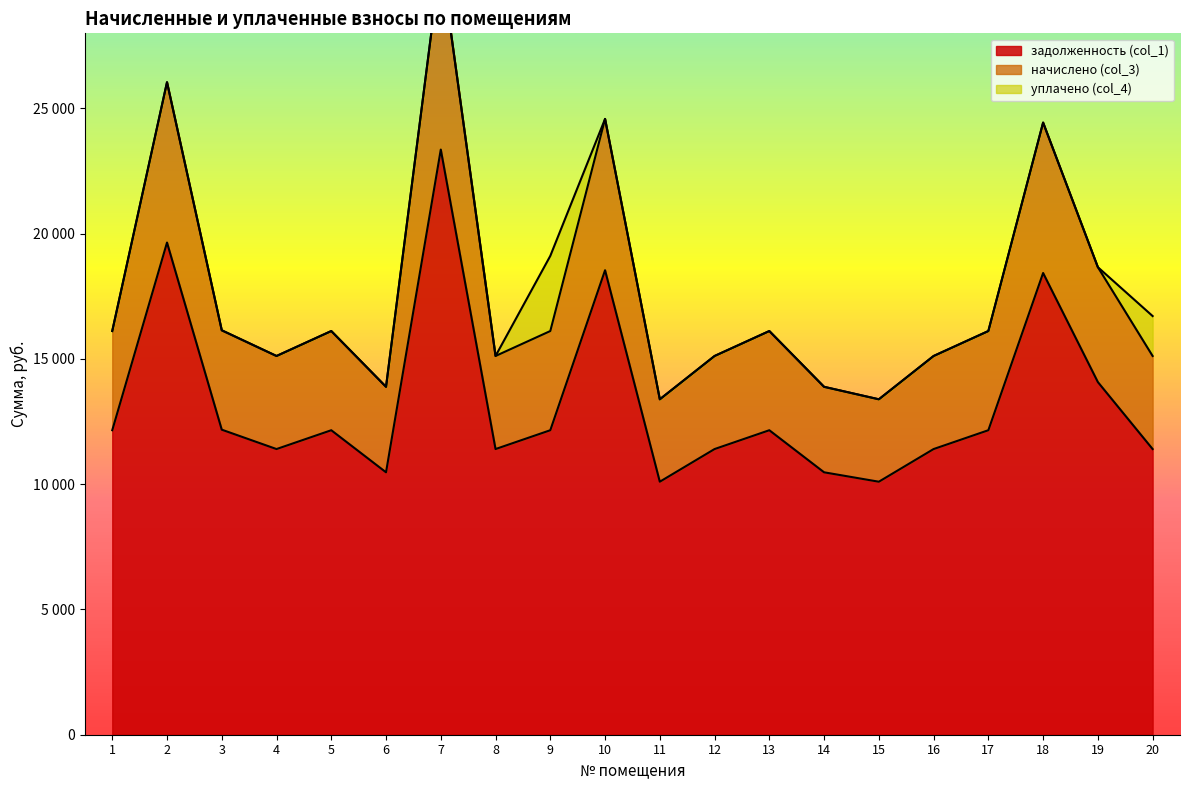

The задолженность (col_1) series shows 2707.8 at 14. True or false?

False